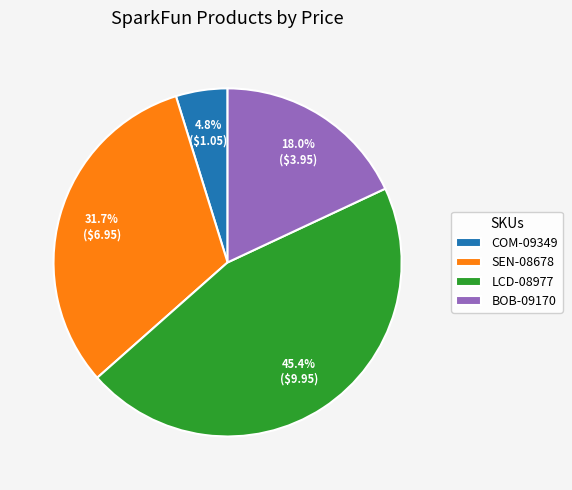

To the nearest percent, what is the difference between the BOB-09170 and LCD-08977 slice percentages?

27%